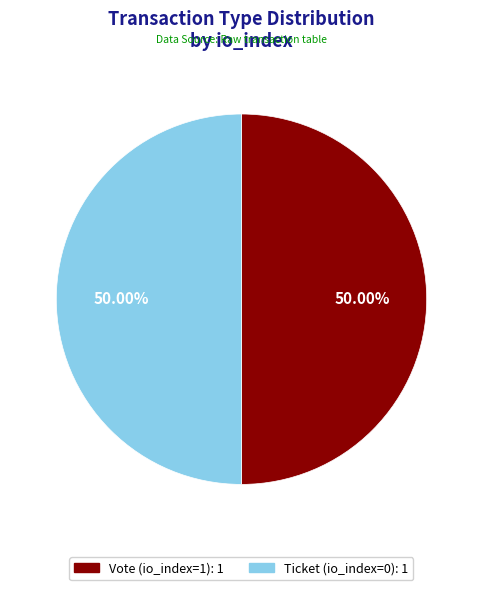

Approximately how many times larger is the value at Ticket (io_index=0) compared to Vote (io_index=1)?

1.0